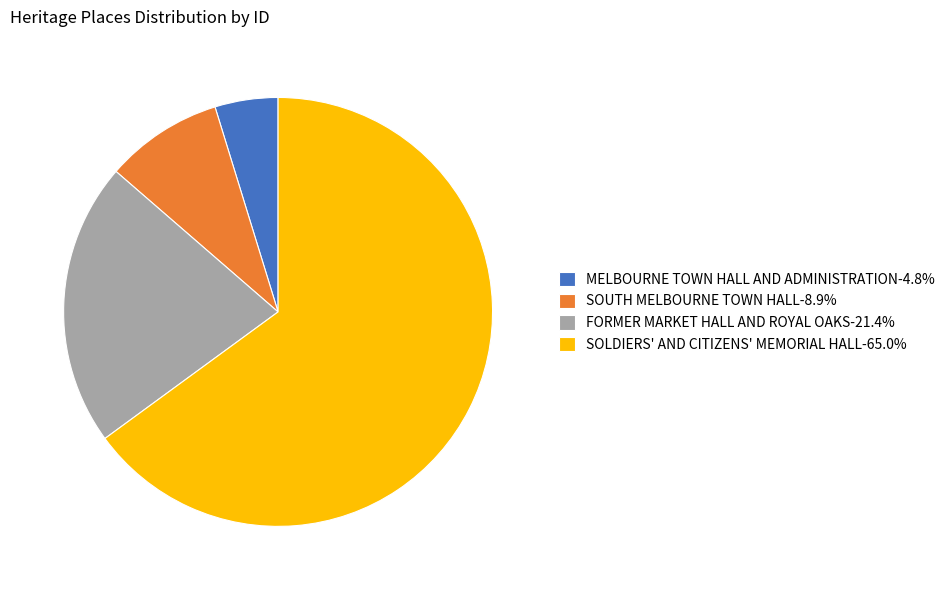

Rank the categories by value from lowest to highest.

MELBOURNE TOWN HALL AND ADMINISTRATION, SOUTH MELBOURNE TOWN HALL, FORMER MARKET HALL AND ROYAL OAKS, SOLDIERS' AND CITIZENS' MEMORIAL HALL